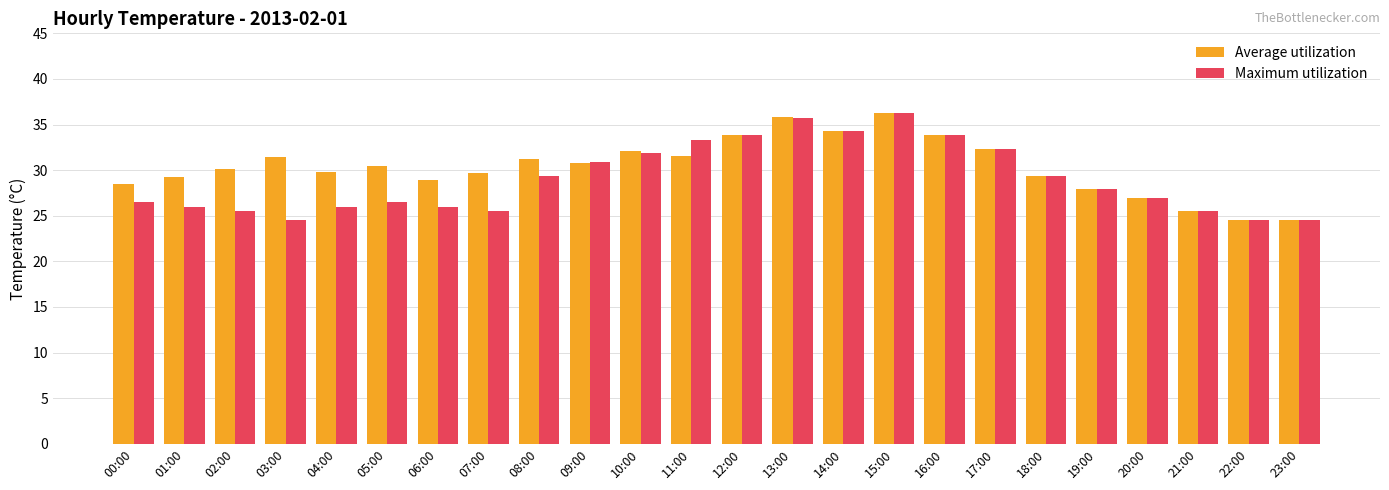

Read the Average utilization value at 21:00.

25.5